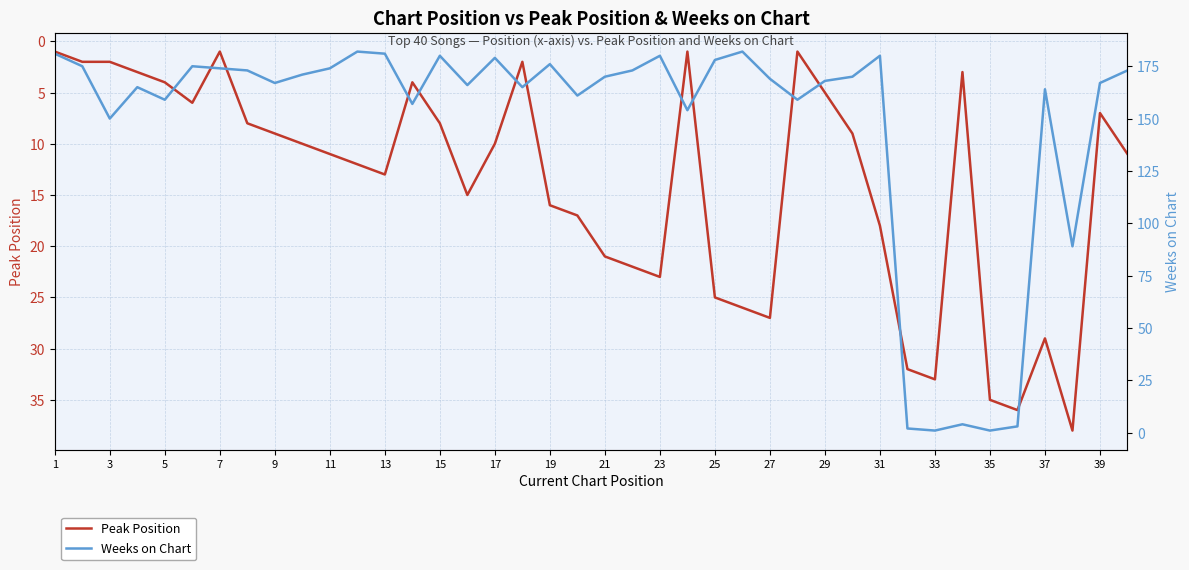

Is it true that Peak Position equals 16 at 19?

True